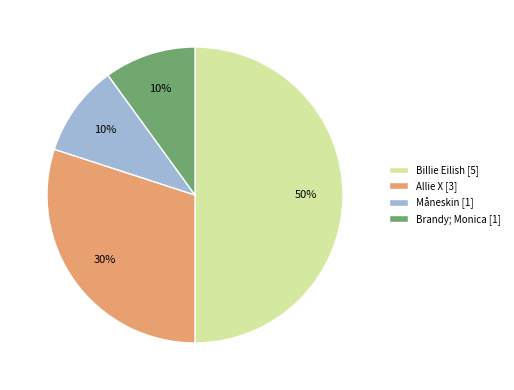

Approximately how many times larger is the value at Allie X [3] compared to Brandy; Monica [1]?

3.0